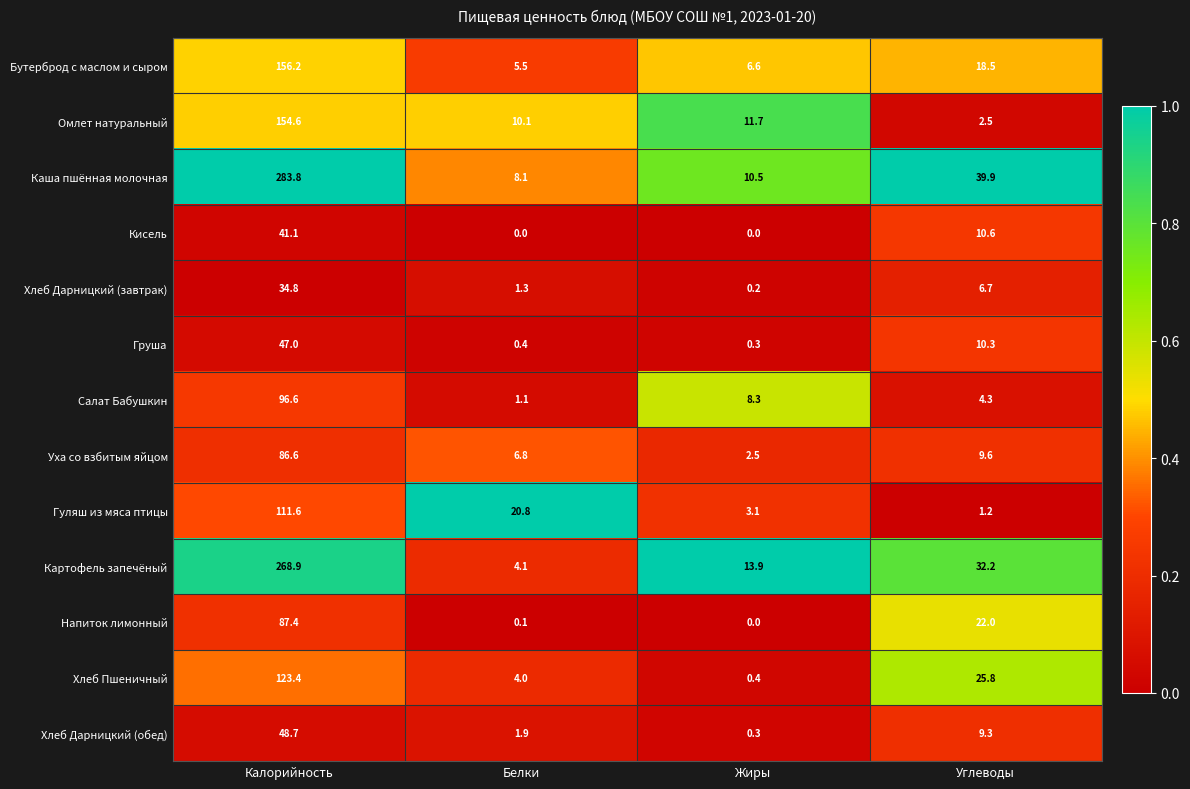

At which label does Картофель запечёный reach its minimum?

Белки